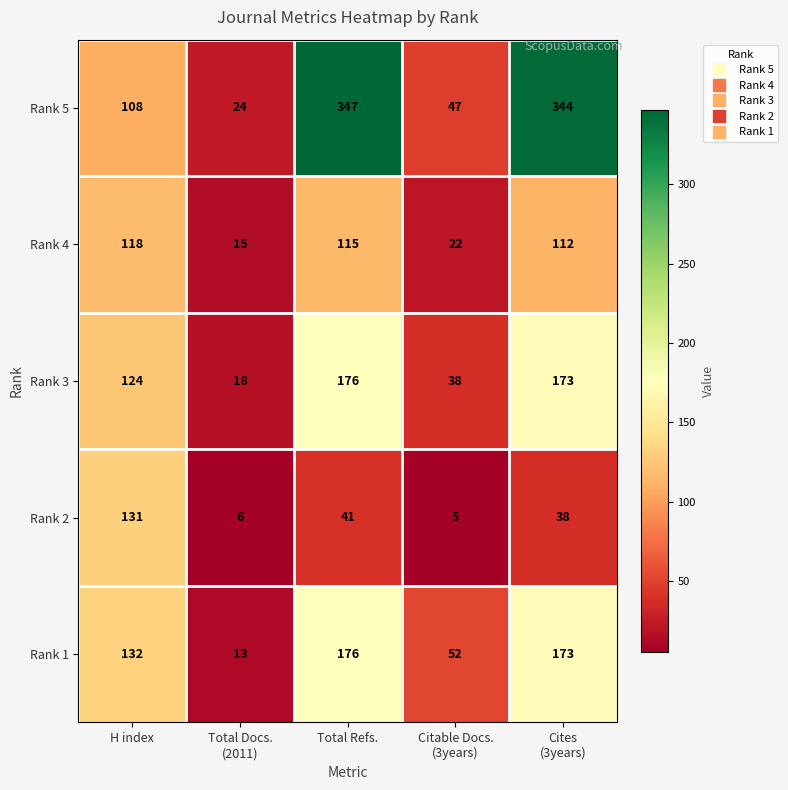

At which label does Rank 4 reach its peak?

H index